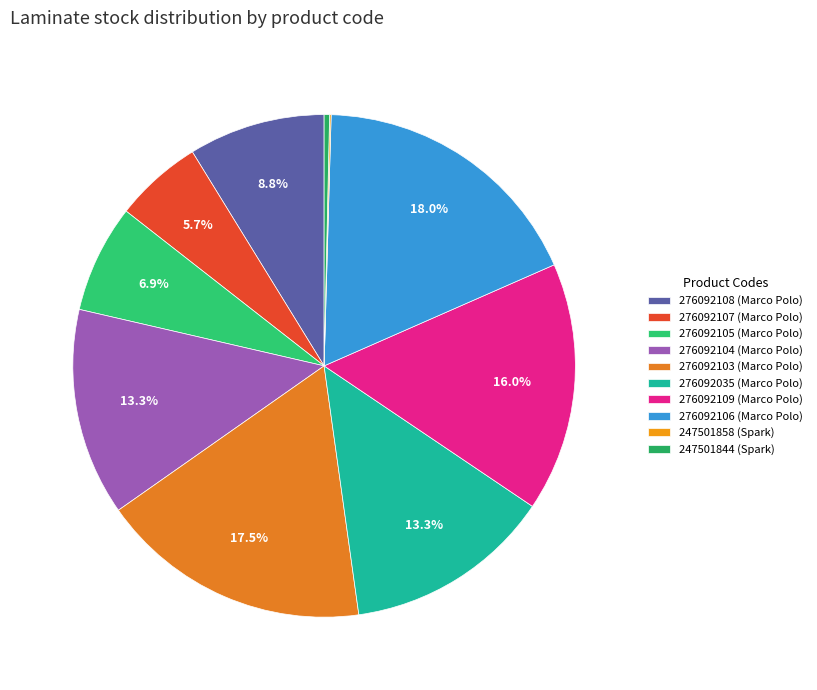

How many segments does this pie chart have?

10